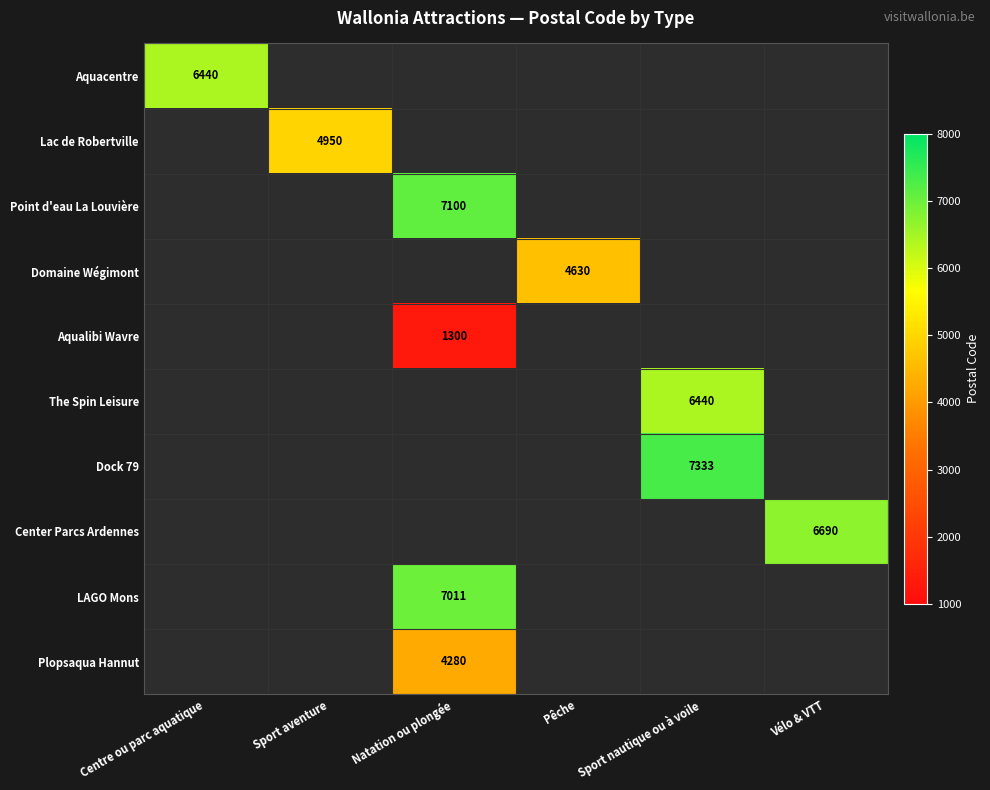

The The Spin Leisure series shows 6440 at Sport nautique ou à voile. True or false?

True